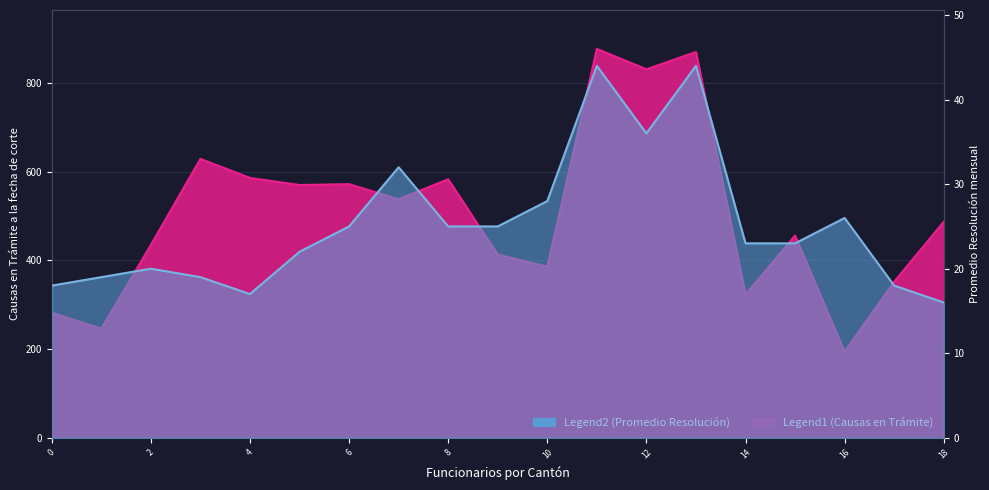

How many interior local valleys does the Promedio Resolución mensual series have?

2